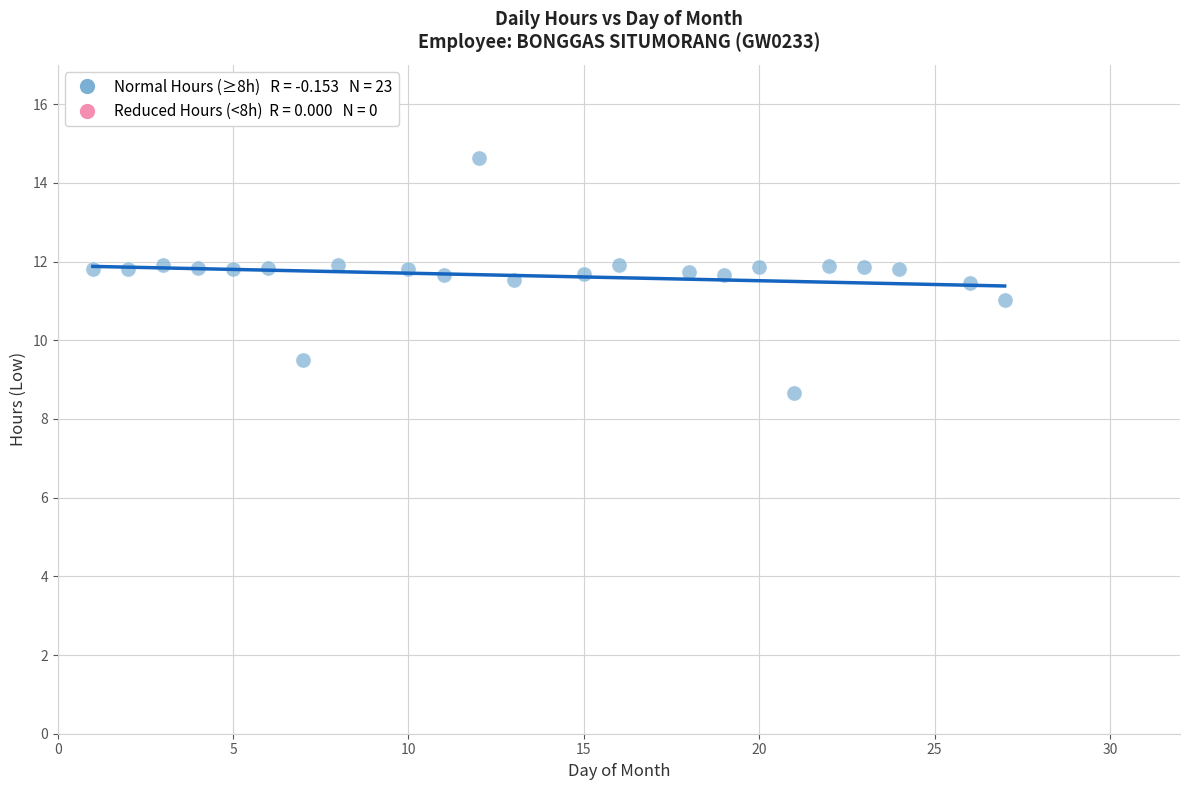

What is the range of X values (max minus min)?

26.0